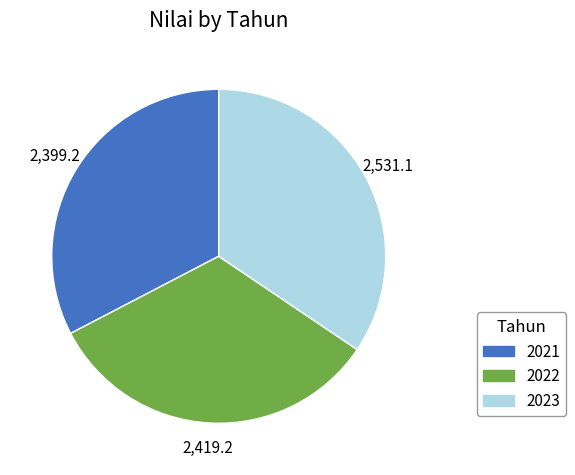

Do 2022 and 2021 together represent more than half of the pie?

Yes